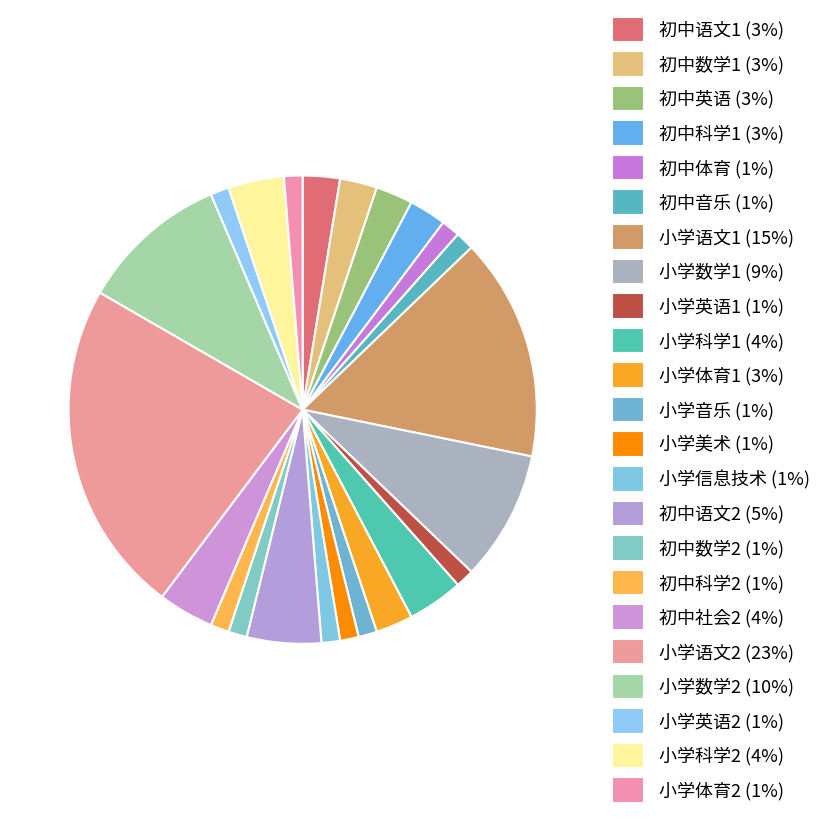

Is there a majority slice in this chart?

No